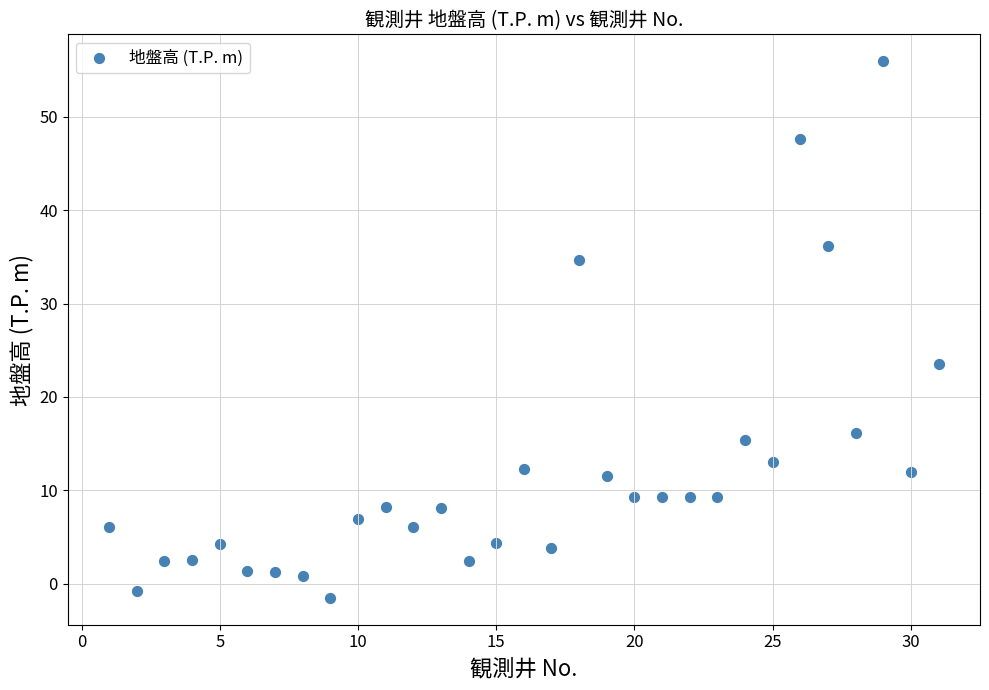

What Y value in the scatter plot is closest to 27?

23.5